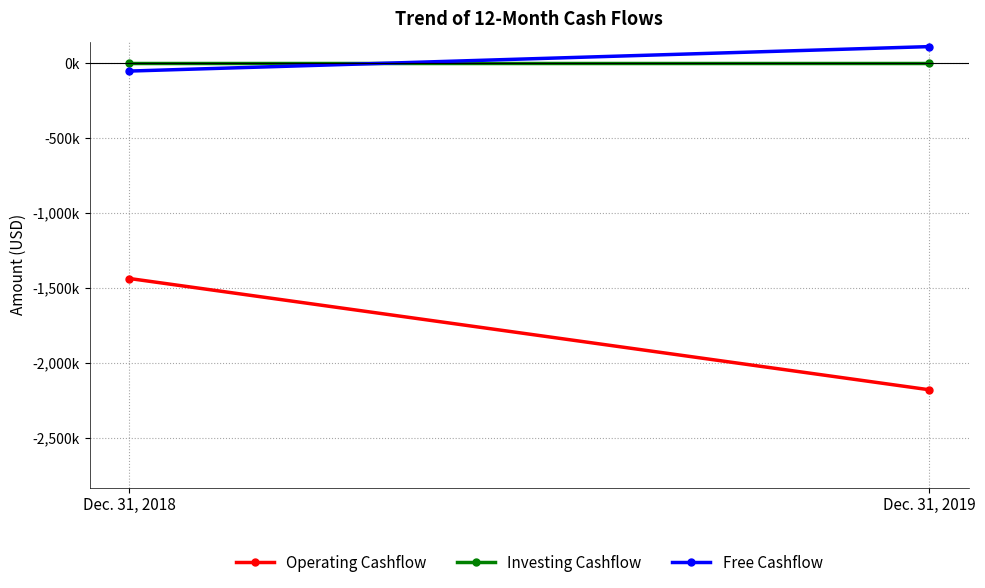

What is the sum of all Operating Cashflow values?

-3614810